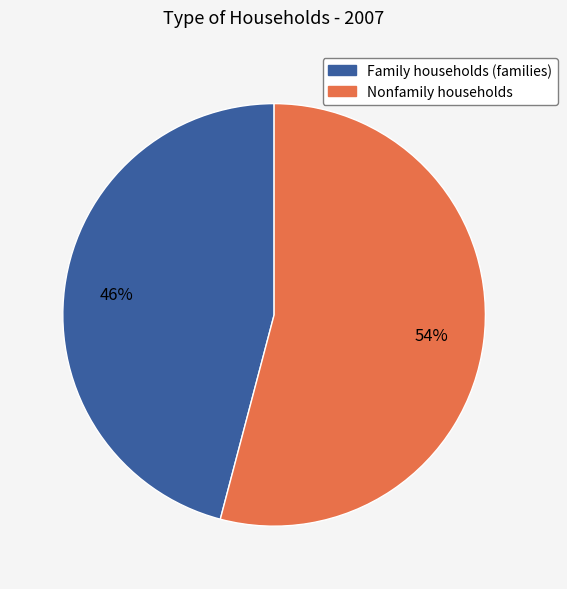

Rank the categories by value from highest to lowest.

Nonfamily households, Family households (families)